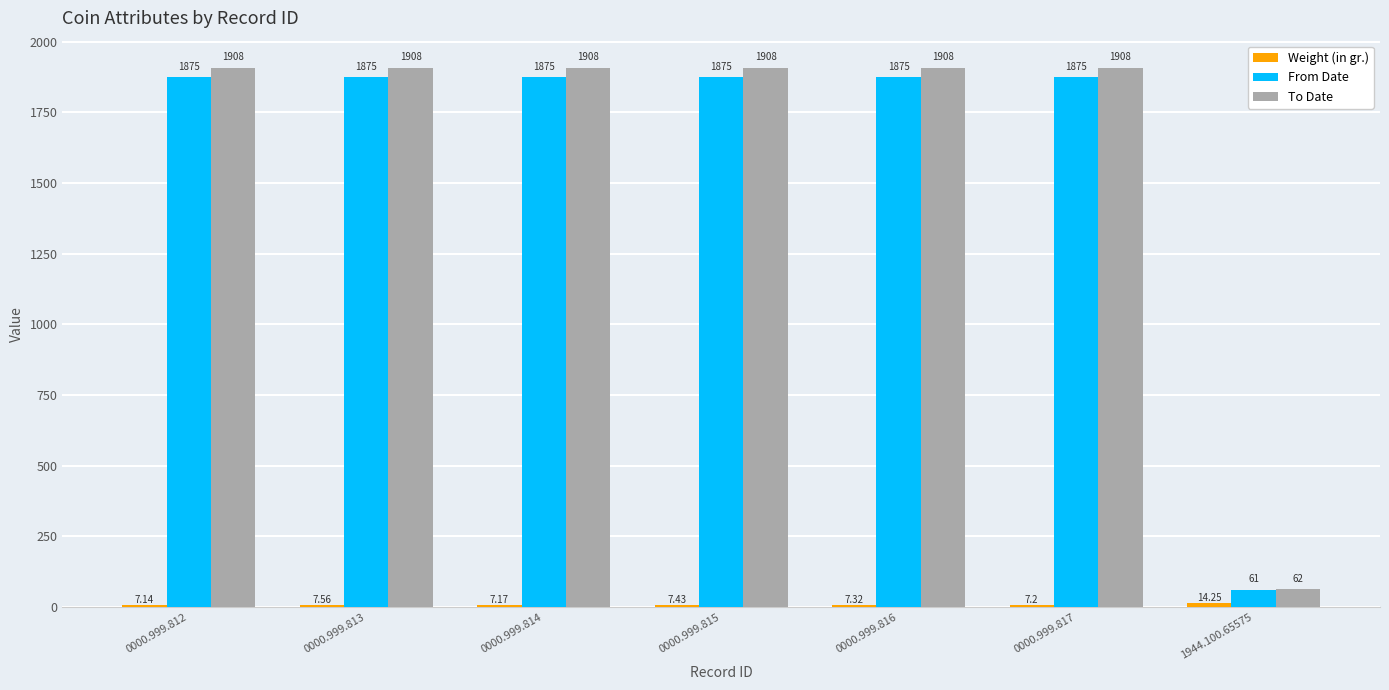

Count the number of categories in the chart.

7